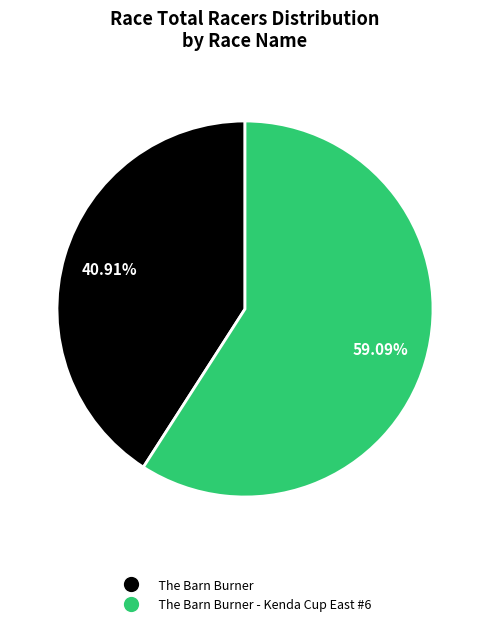

How many segments does this pie chart have?

2